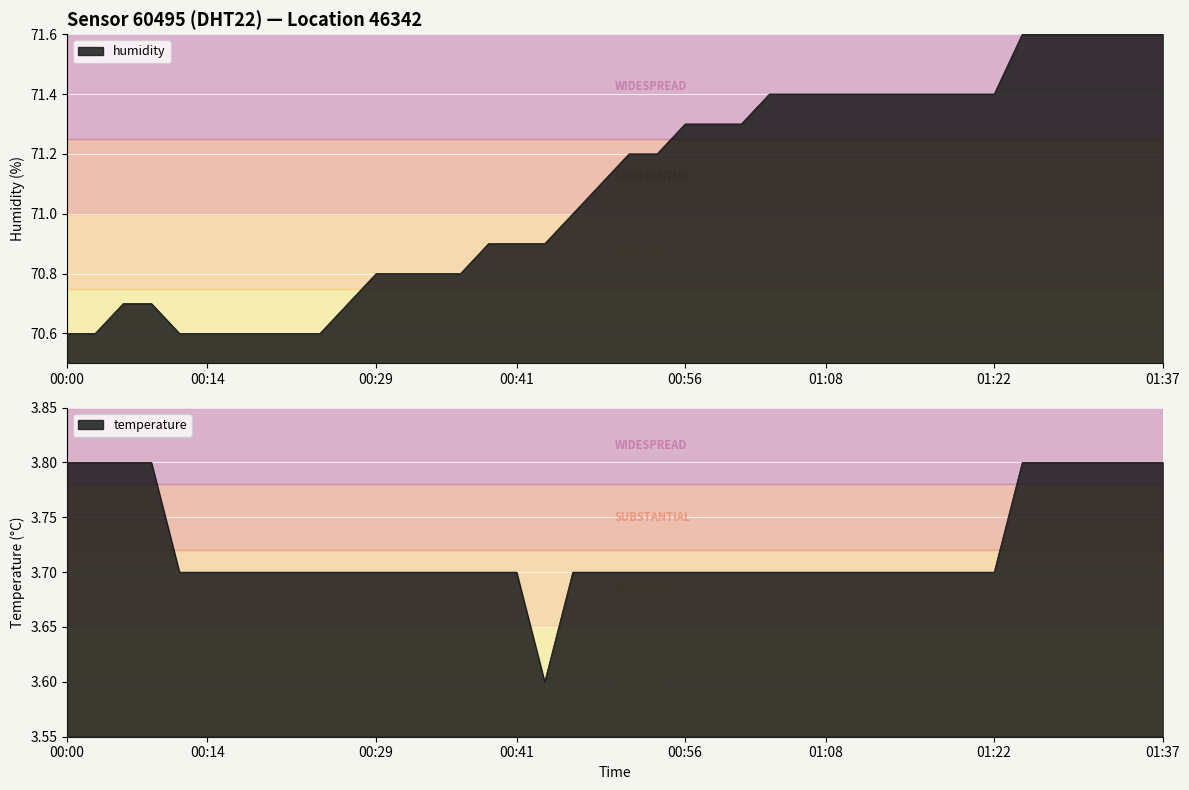

Which label corresponds to the largest value in the chart?

01:30